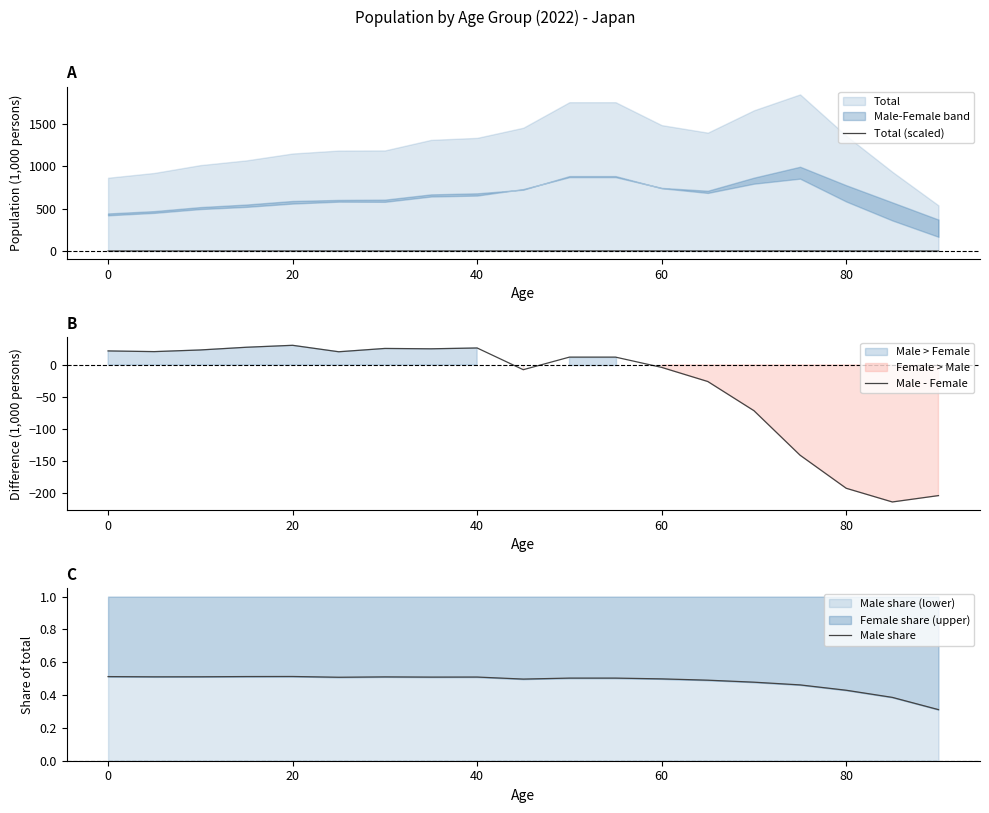

The value of Male - Female at 20 is 30.6. True or false?

True